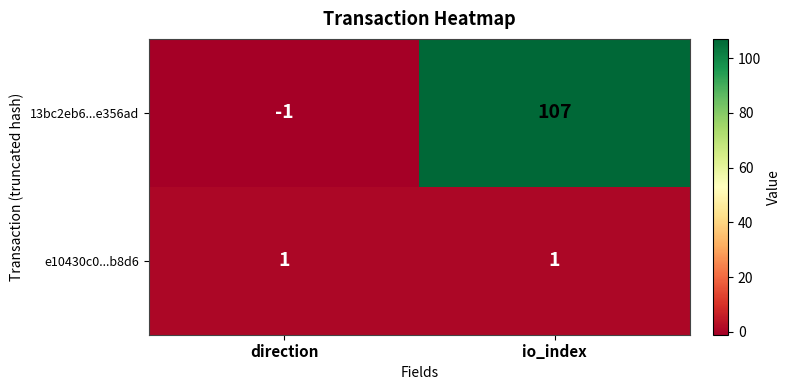

Rank the series by their average value, from lowest to highest.

e10430c0...b8d6, 13bc2eb6...e356ad